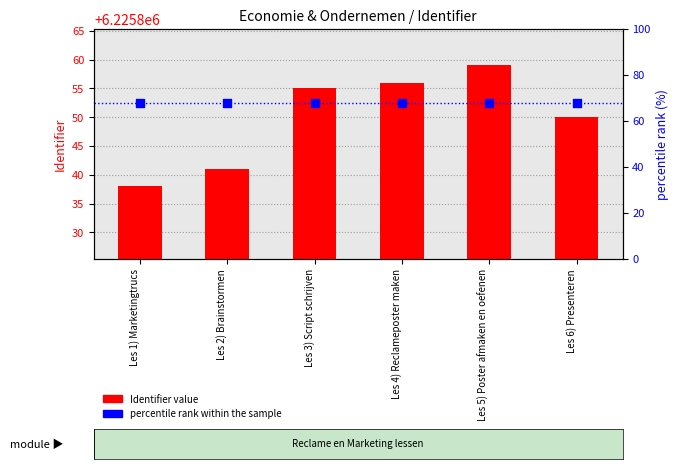

Which series contains the highest Y value?

Identifier value